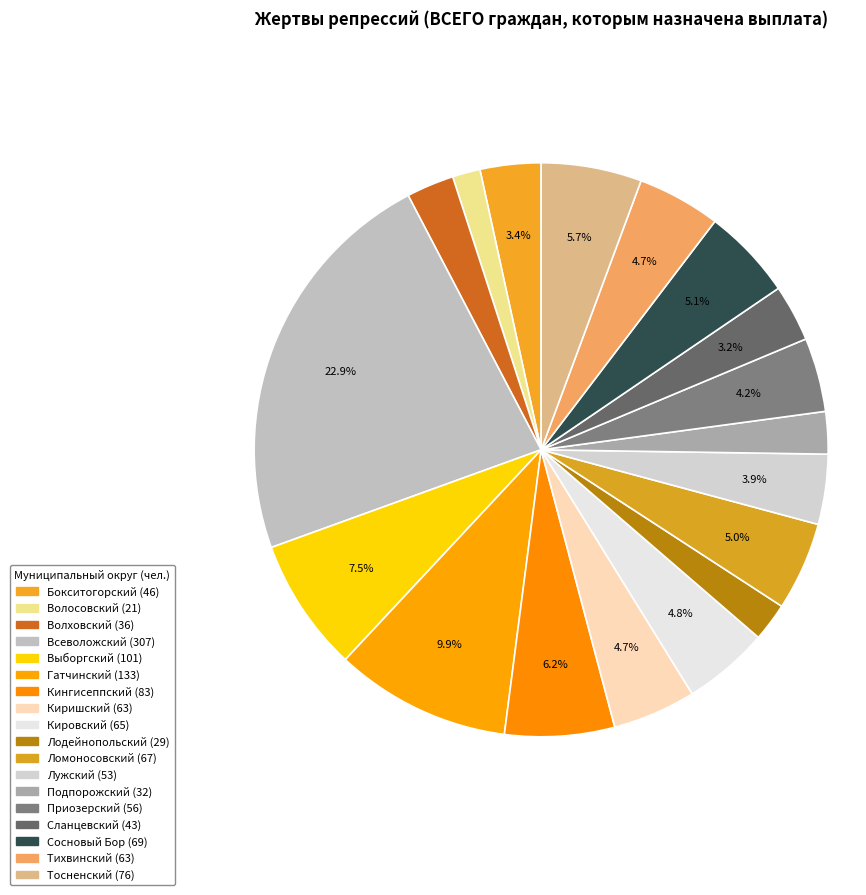

True or false: Сланцевский accounts for 3% of the total.

True